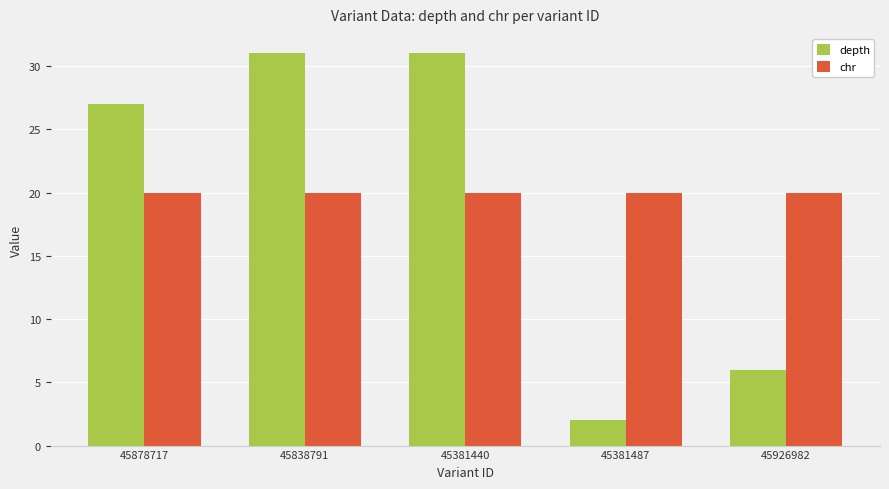

How many series are shown in this chart?

2